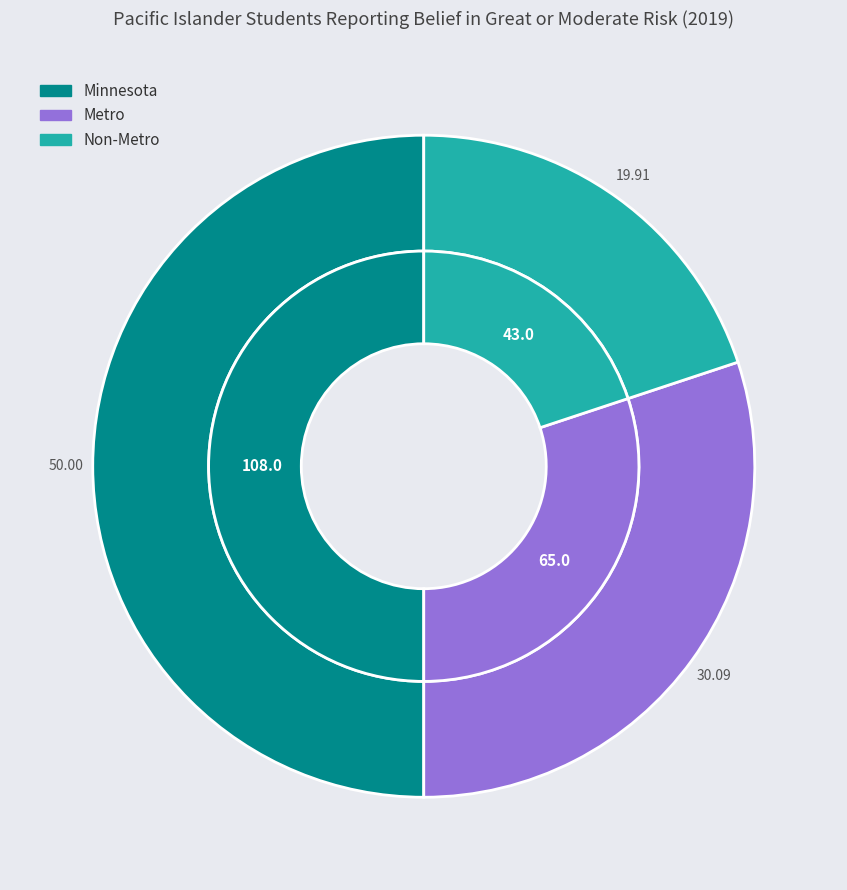

To the nearest percent, what percentage of the pie is Minnesota?

50%